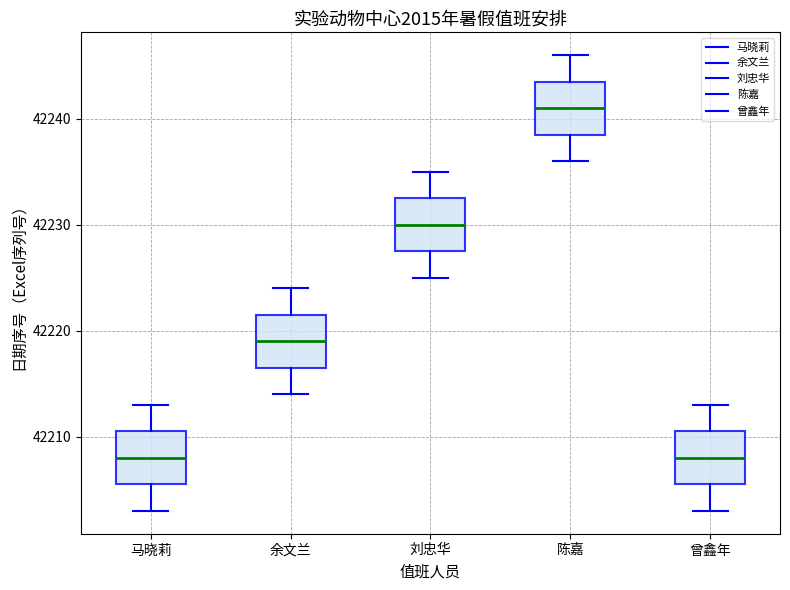

Reading left to right, read every box against the y-axis: the position of its median line, the range the box covers, and the ends of its whiskers. The values are not printed on the chart, so give them approximately, as read against the axis.

马晓莉: median 42208, box 42206 to 42211, whiskers 42203 to 42213
余文兰: median 42219, box 42217 to 42222, whiskers 42214 to 42224
刘忠华: median 42230, box 42228 to 42233, whiskers 42225 to 42235
陈嘉: median 42241, box 42239 to 42244, whiskers 42236 to 42246
曾鑫年: median 42208, box 42206 to 42211, whiskers 42203 to 42213